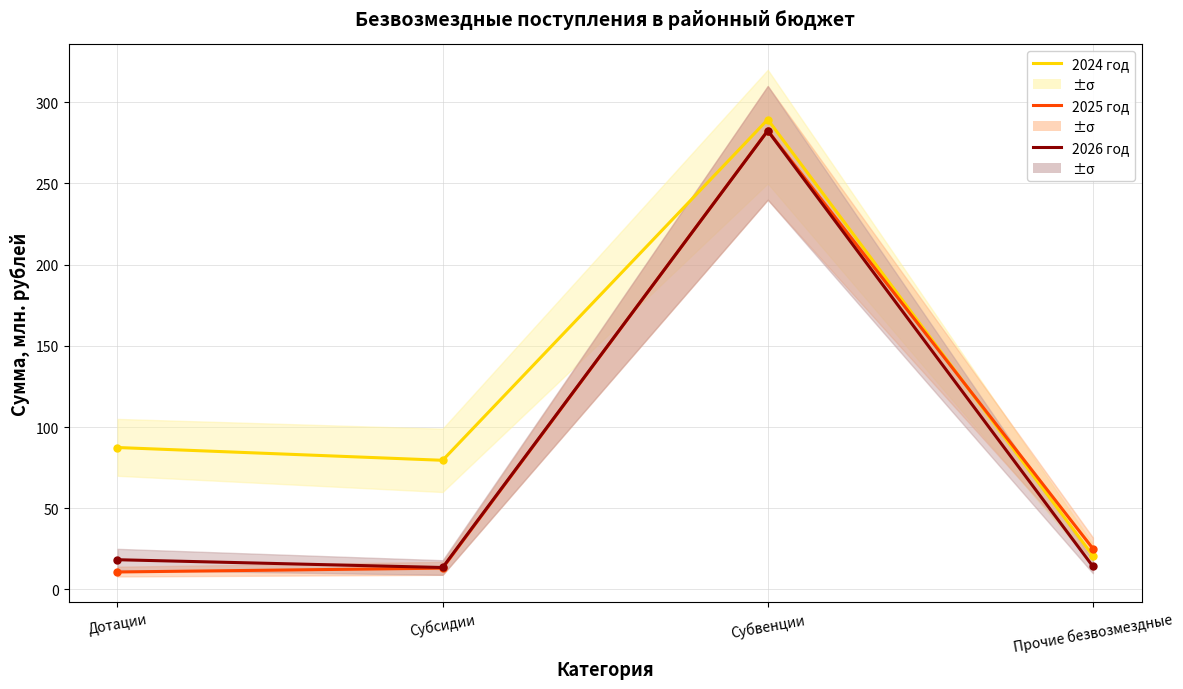

At how many categories does at least one series exceed 45?

3